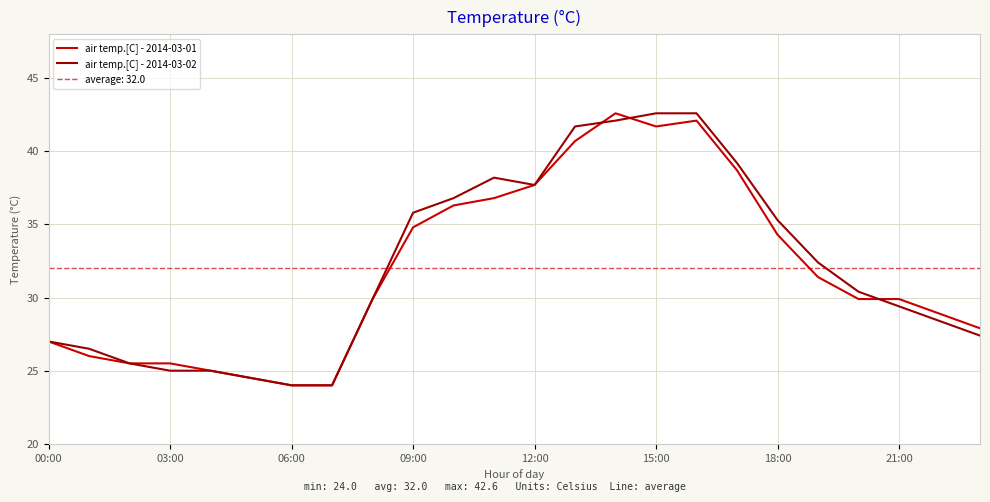

The air temp.[C] - 2014-03-02 series shows 25.0 at 03:00. True or false?

True